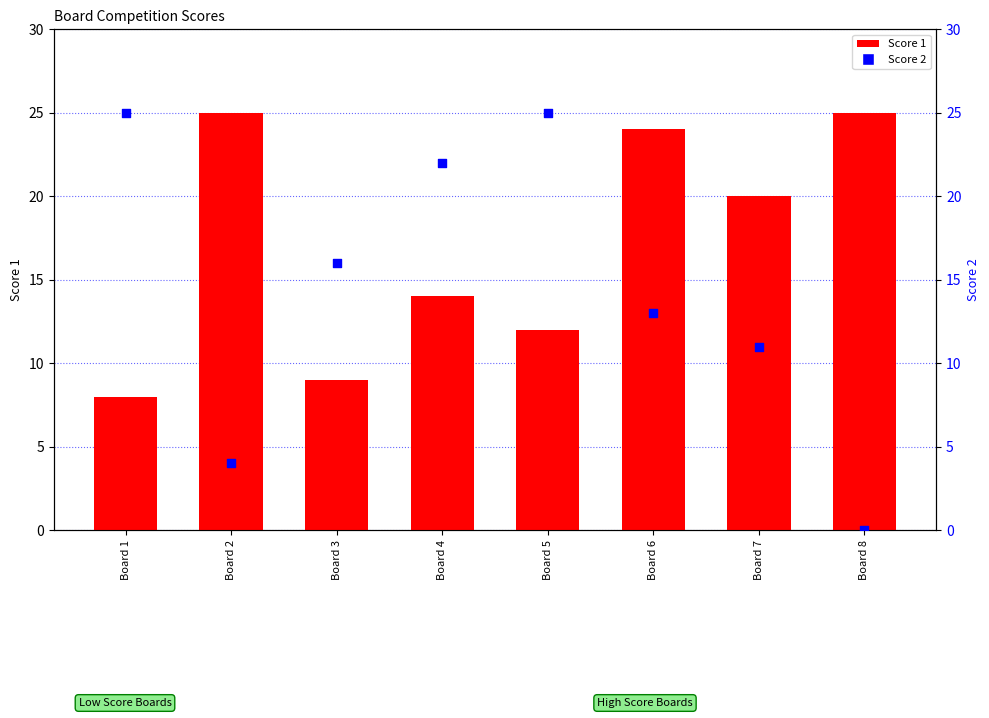

Is the value of Score 2 at Board 4 greater than the value of Score 1 at Board 4?

Yes